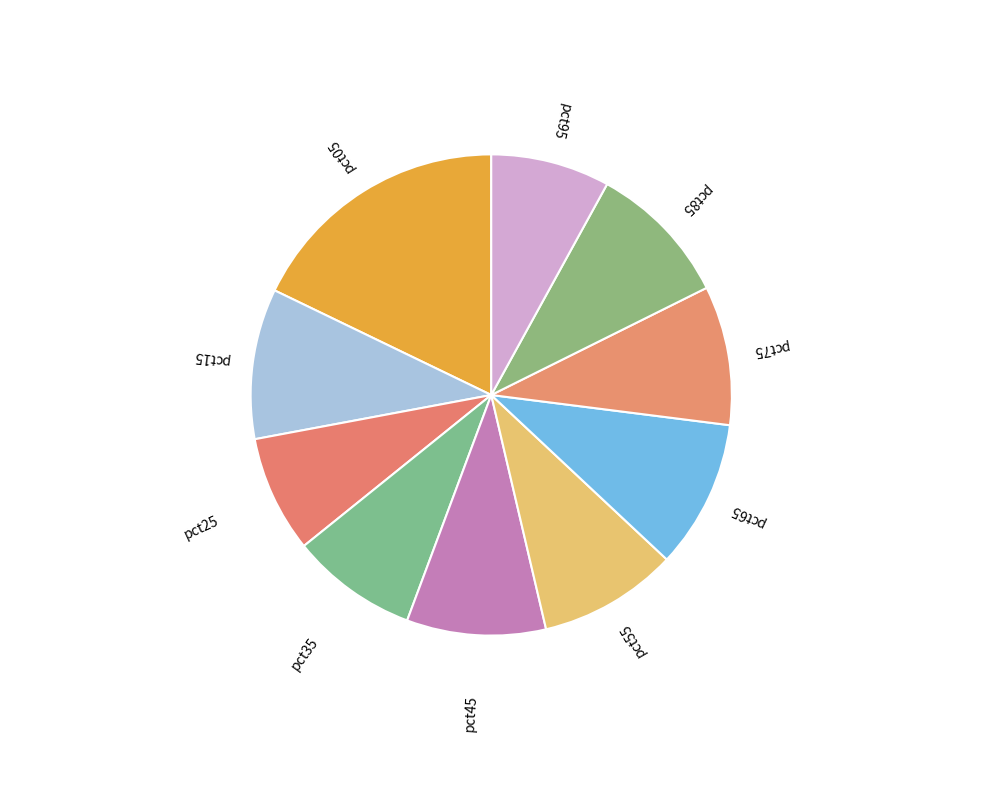

Is it true that pct15 is 1% of the pie?

False